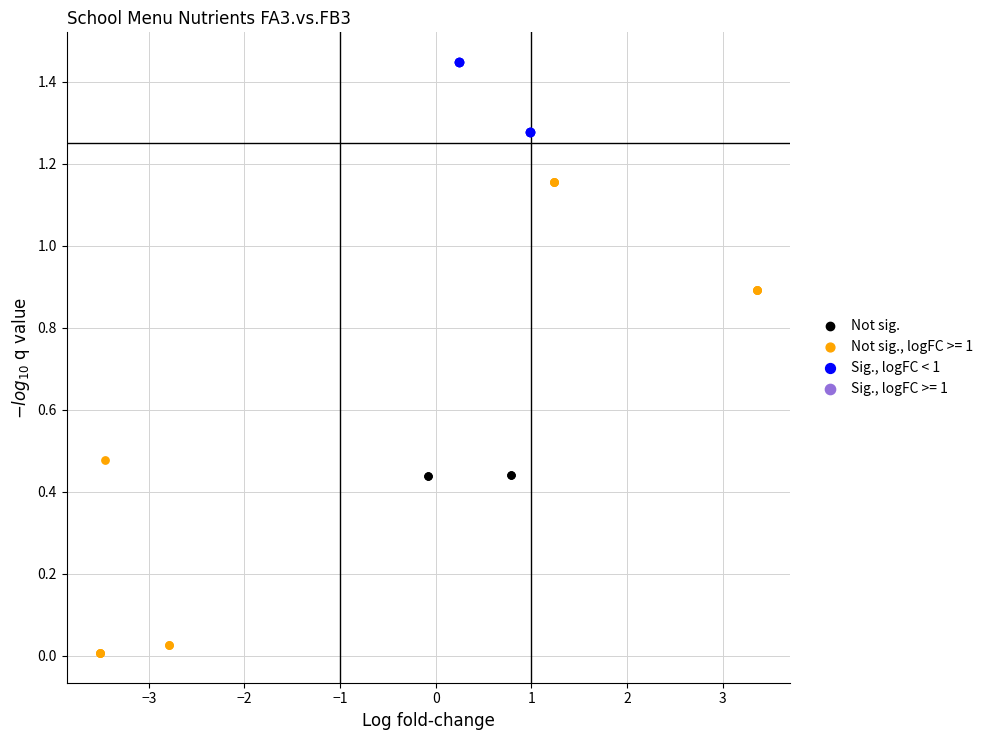

Which series contains the highest Y value?

Sig., logFC < 1